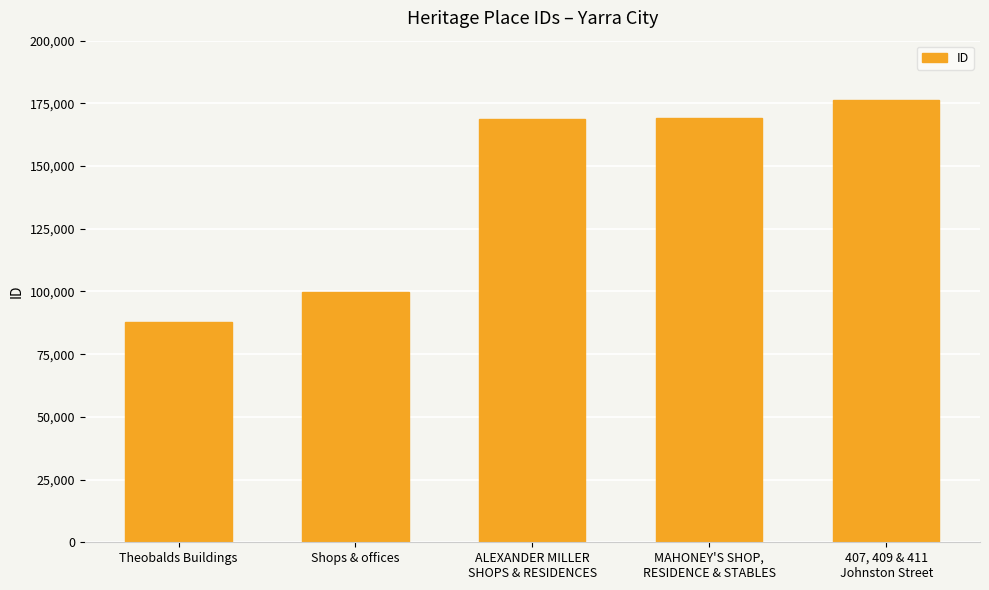

What is the label of the 2nd bar from the left?

Shops & offices